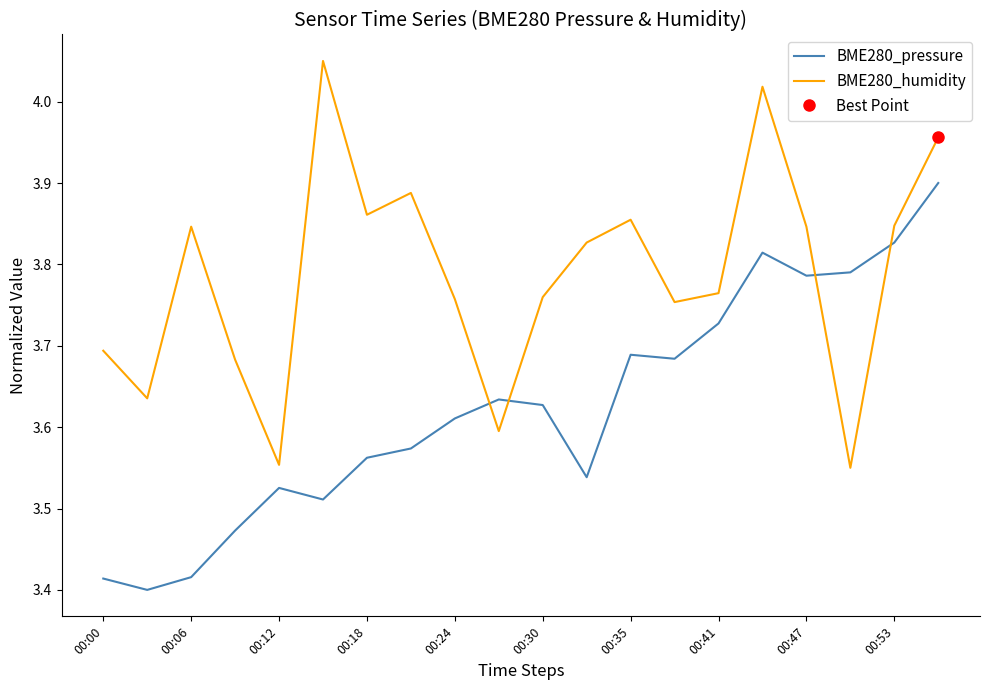

True or false: BME280_humidity and BME280_pressure intersect in this chart.

True